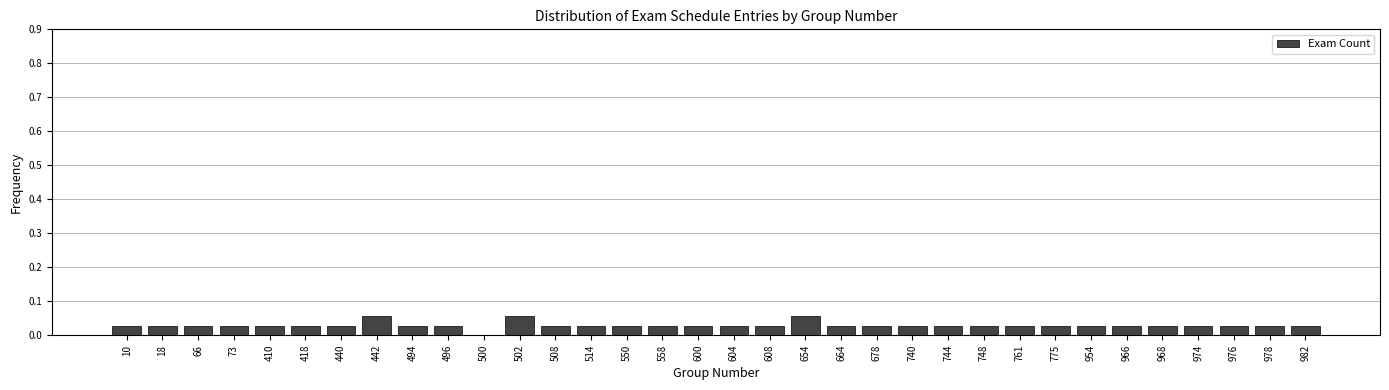

Which has a higher value, 500 or 66?

66